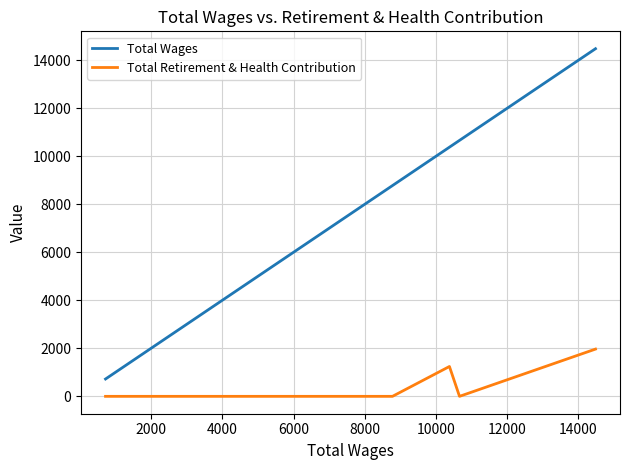

Rank the series by their maximum value, from highest to lowest.

Total Wages, Total Retirement & Health Contribution